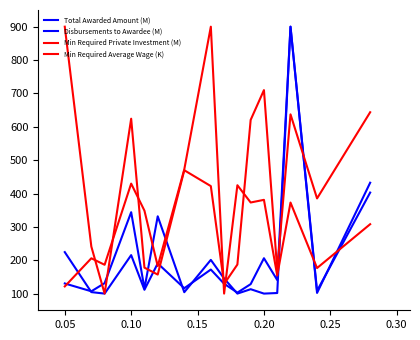

Is this an area chart (filled region under the line)?

No